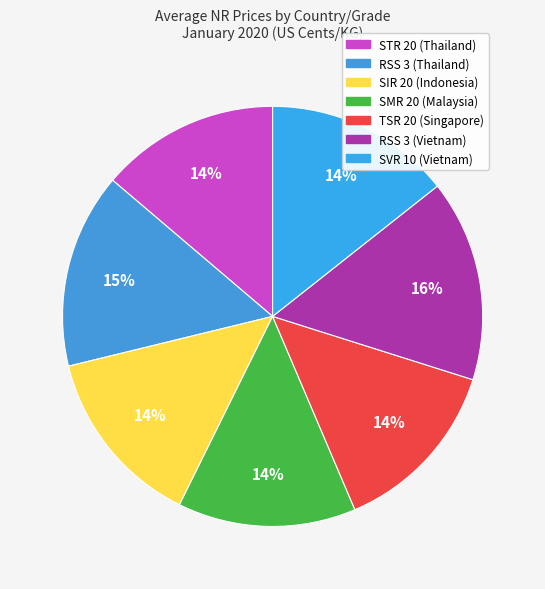

Rank the categories by value from highest to lowest.

RSS 3 (Vietnam), RSS 3 (Thailand), SVR 10 (Vietnam), SIR 20 (Indonesia), STR 20 (Thailand), TSR 20 (Singapore), SMR 20 (Malaysia)